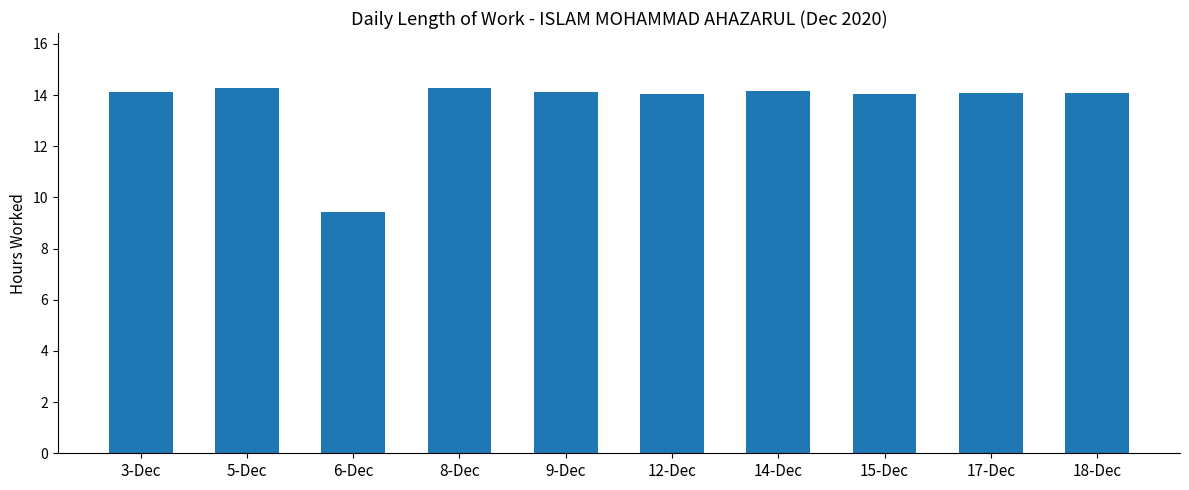

Is it true that the value at 3-Dec is 19.2?

False